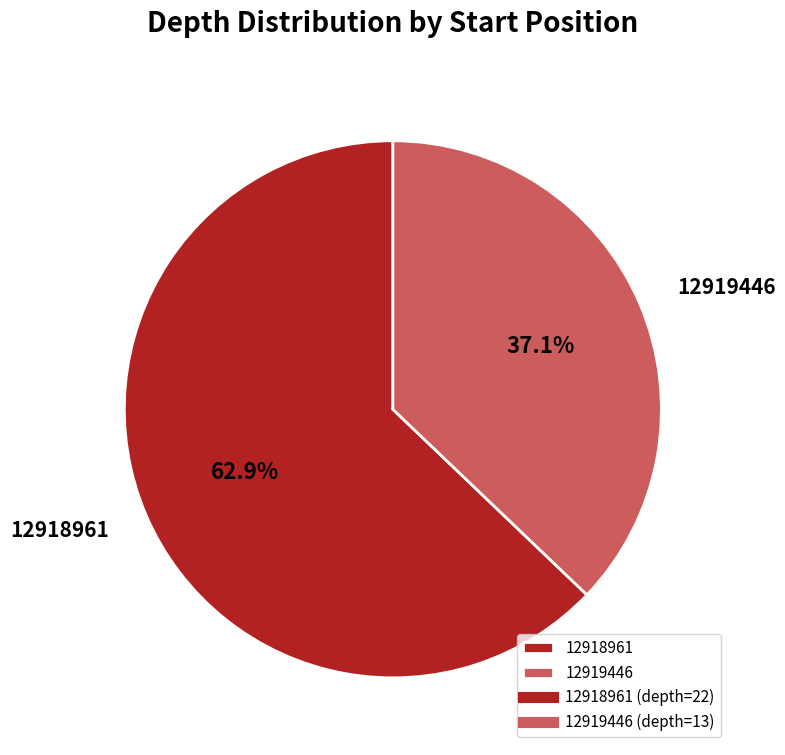

Between 12918961 and 12919446, which is larger?

12918961